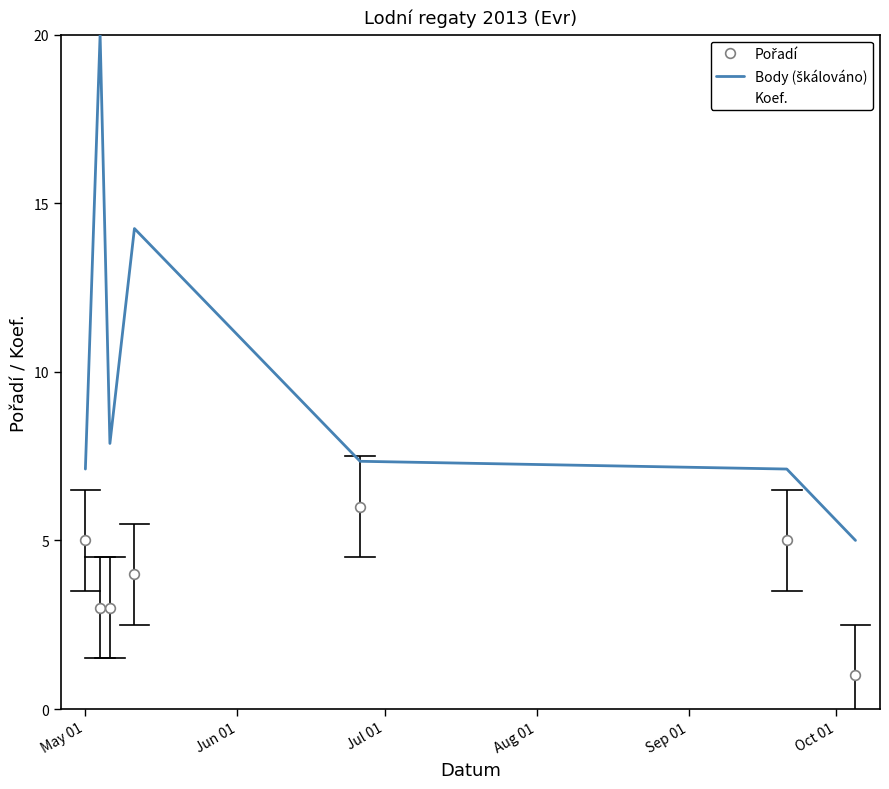

What is the smallest value displayed?

1.0